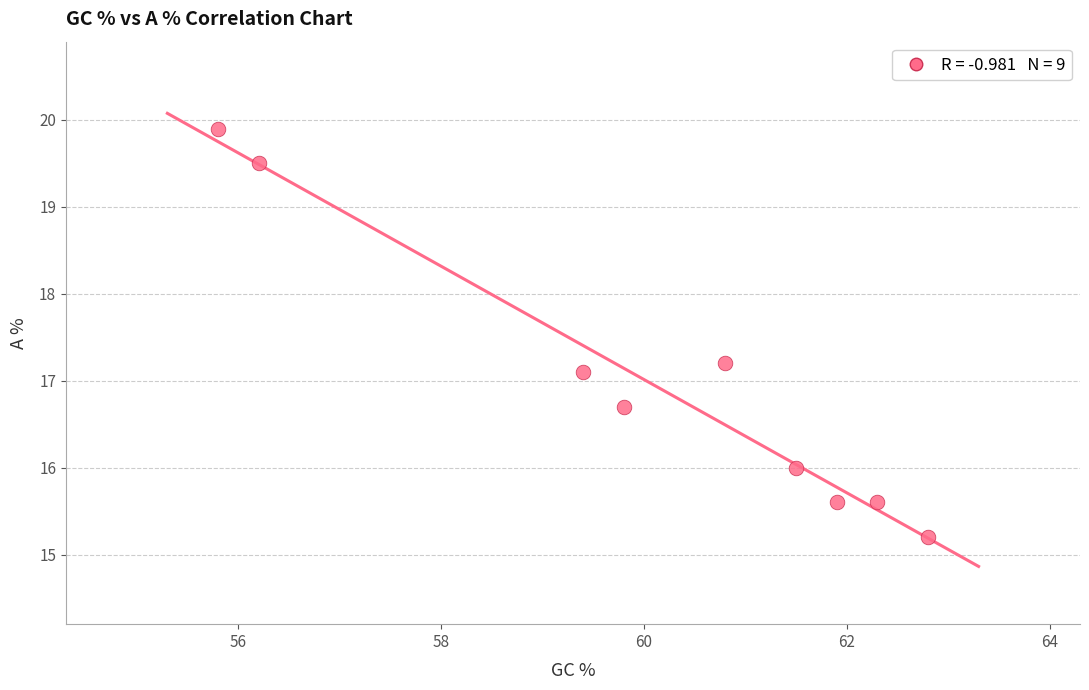

What is the average X value?

60.1